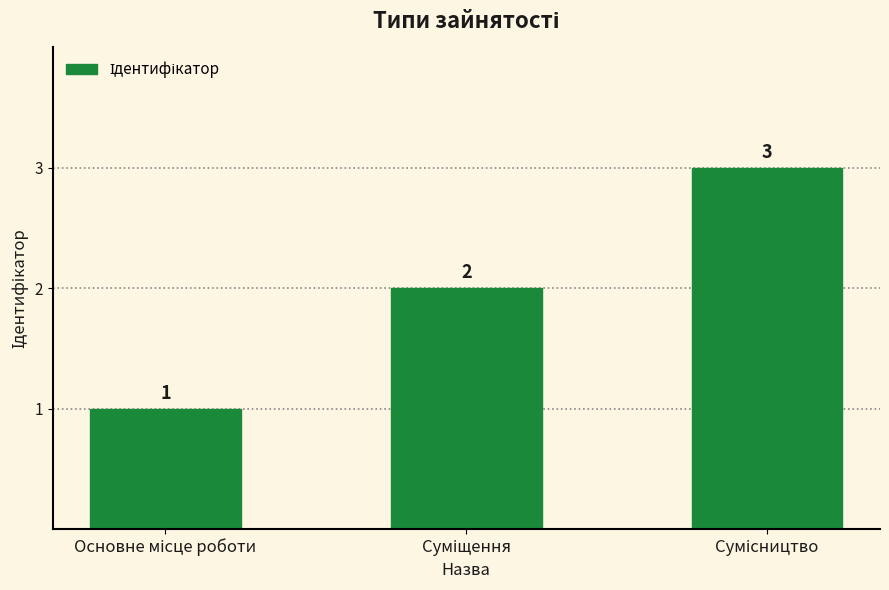

What is the value of the 1st bar from the left?

1